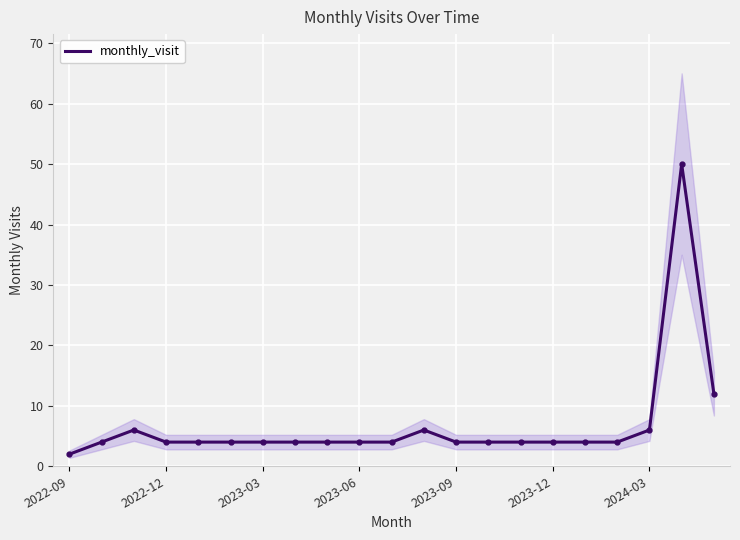

Approximately how many times larger is the value at 12 compared to 14?

1.0